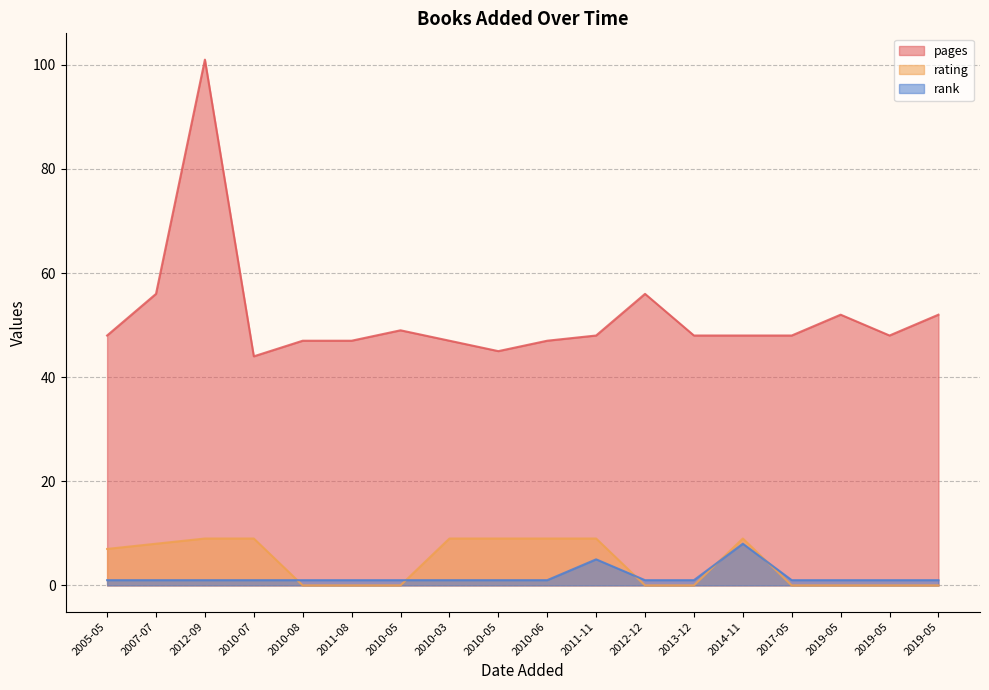

At how many categories does at least one series exceed 93?

1